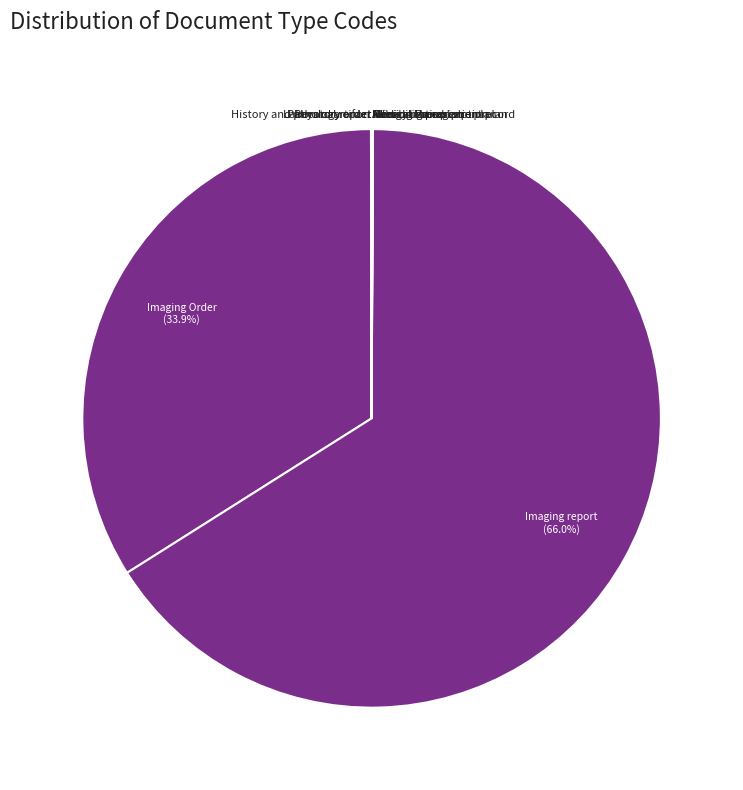

Which category has the biggest portion of the pie?

Imaging report